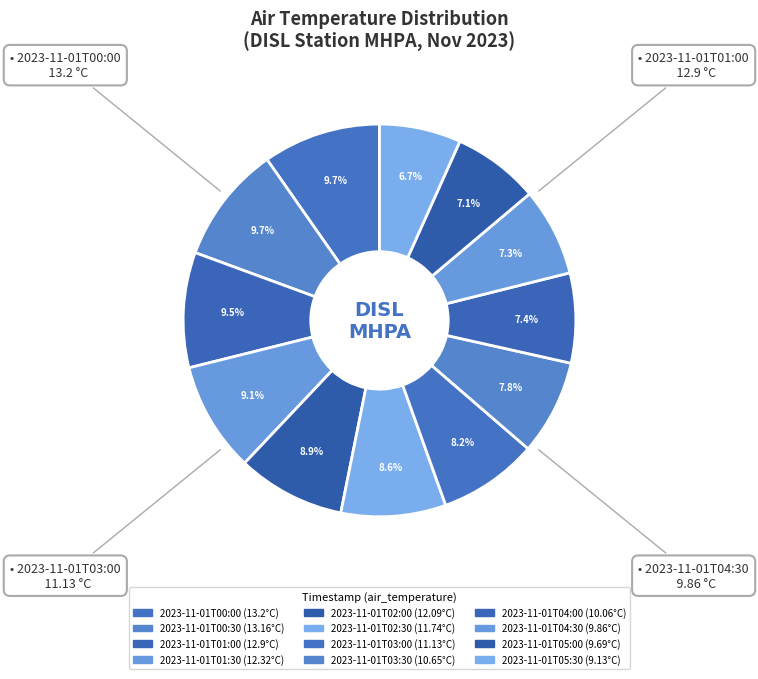

To the nearest percent, what portion does 2023-11-01T00:30 represent?

10%